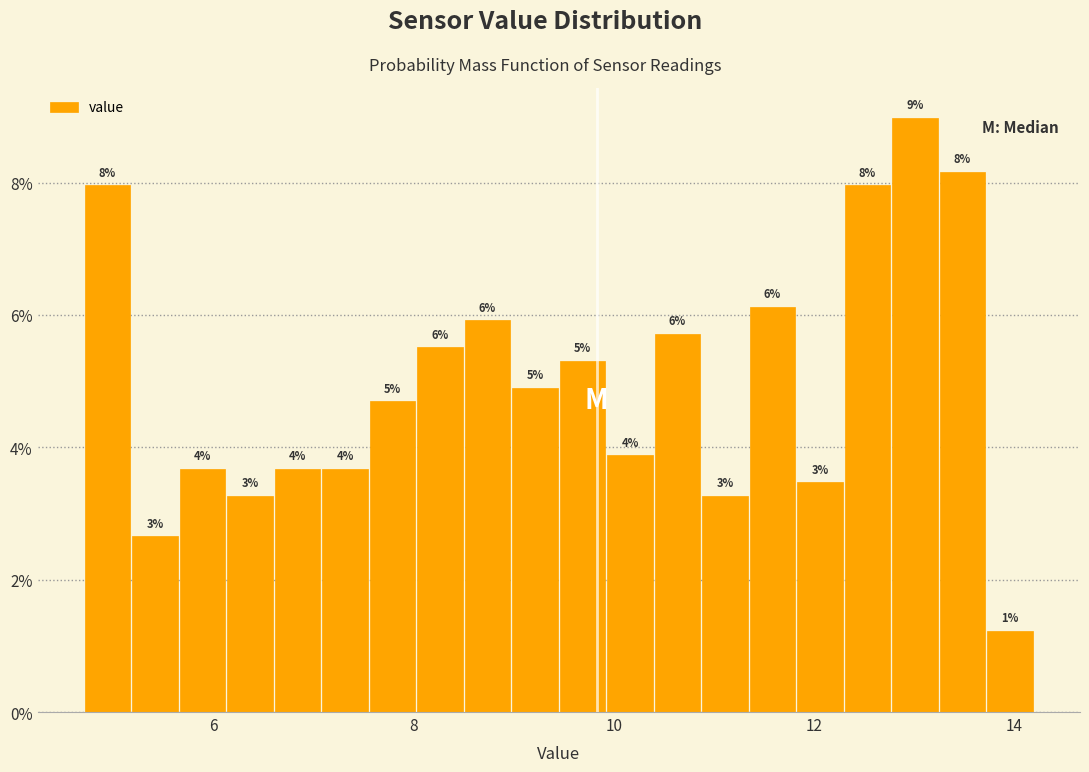

Read against the x-axis, roughly where is the centre of the tallest bar?

13.0